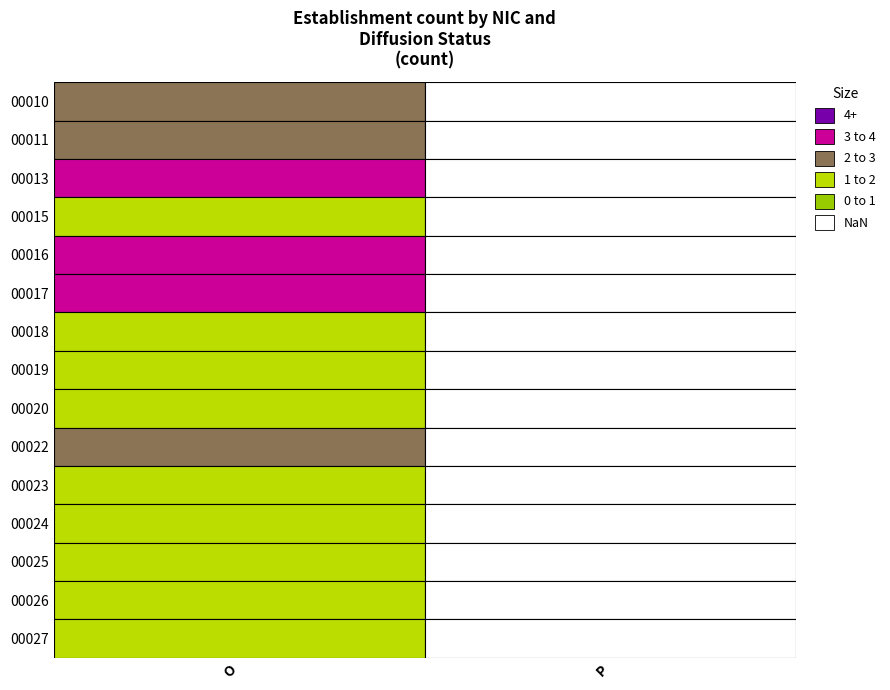

At which label is 00016 closest to 1?

P